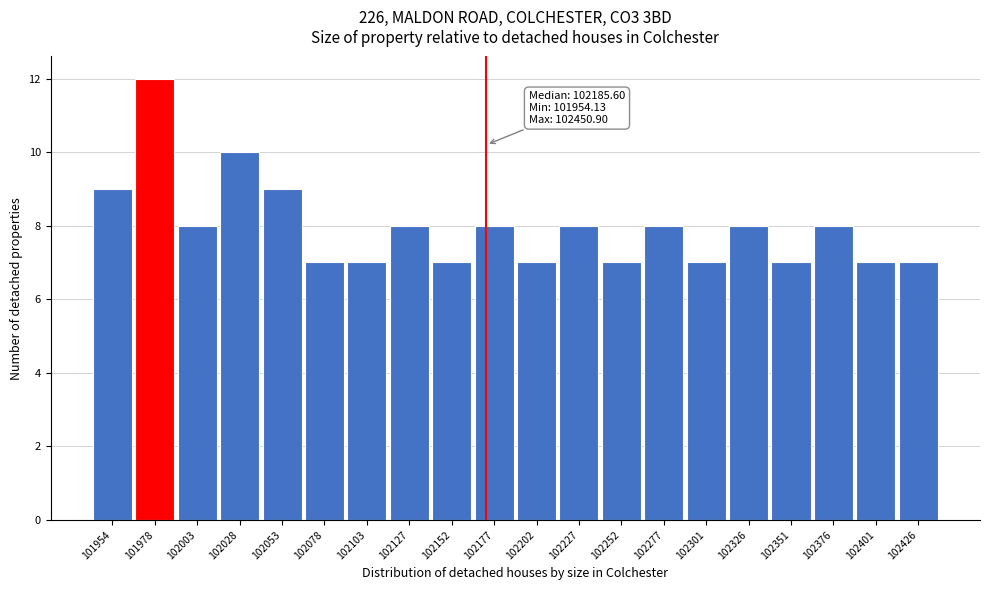

Reading right to left, extract all data points from this chart.

102426=7	102401=7	102376=8	102351=7	102326=8	102301=7	102277=8	102252=7	102227=8	102202=7	102177=8	102152=7	102127=8	102103=7	102078=7	102053=9	102028=10	102003=8	101978=12	101954=9